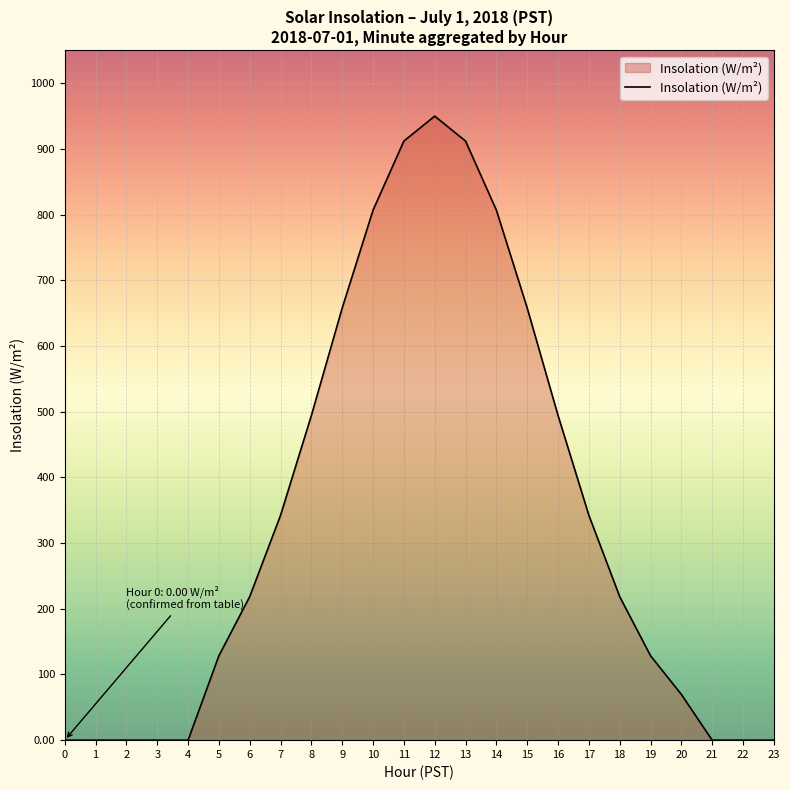

What is the difference between the values at 15 and 19?

529.4